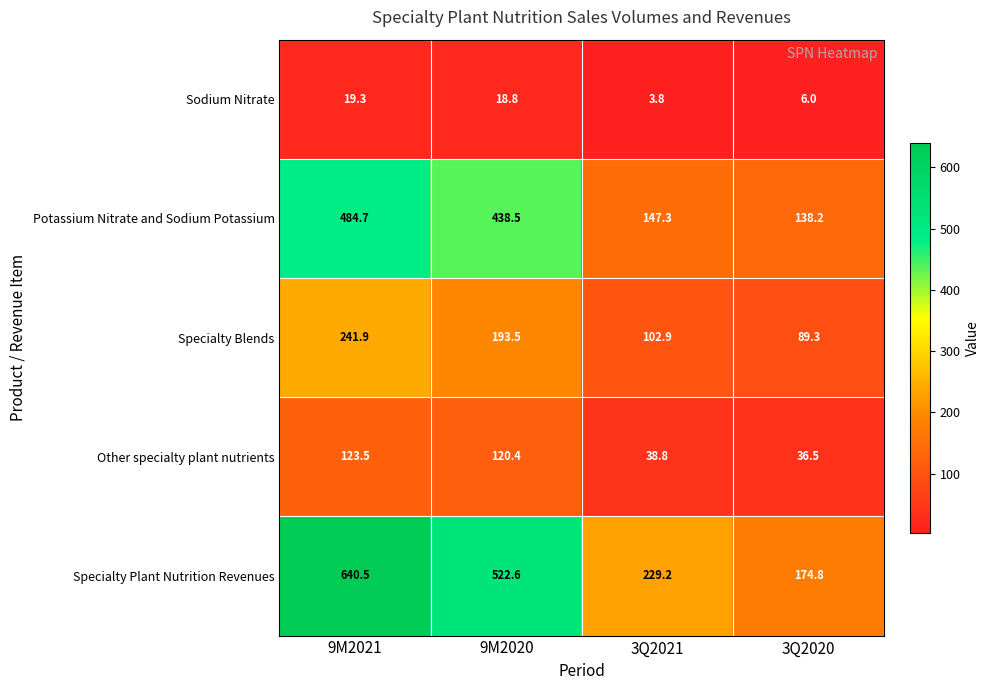

Count the number of categories in the chart.

4